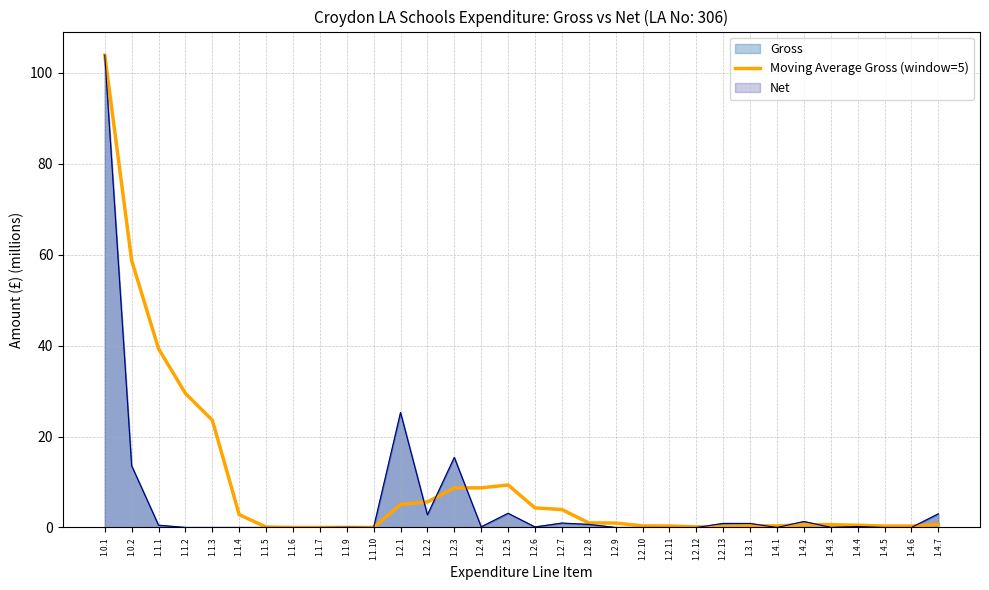

Count the number of values greater than 0.

30